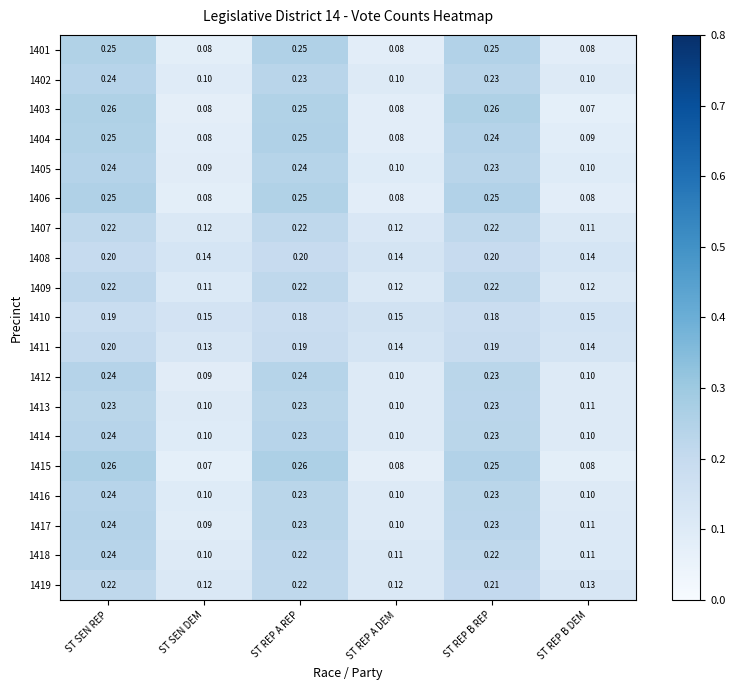

What is the smallest value displayed?

0.1